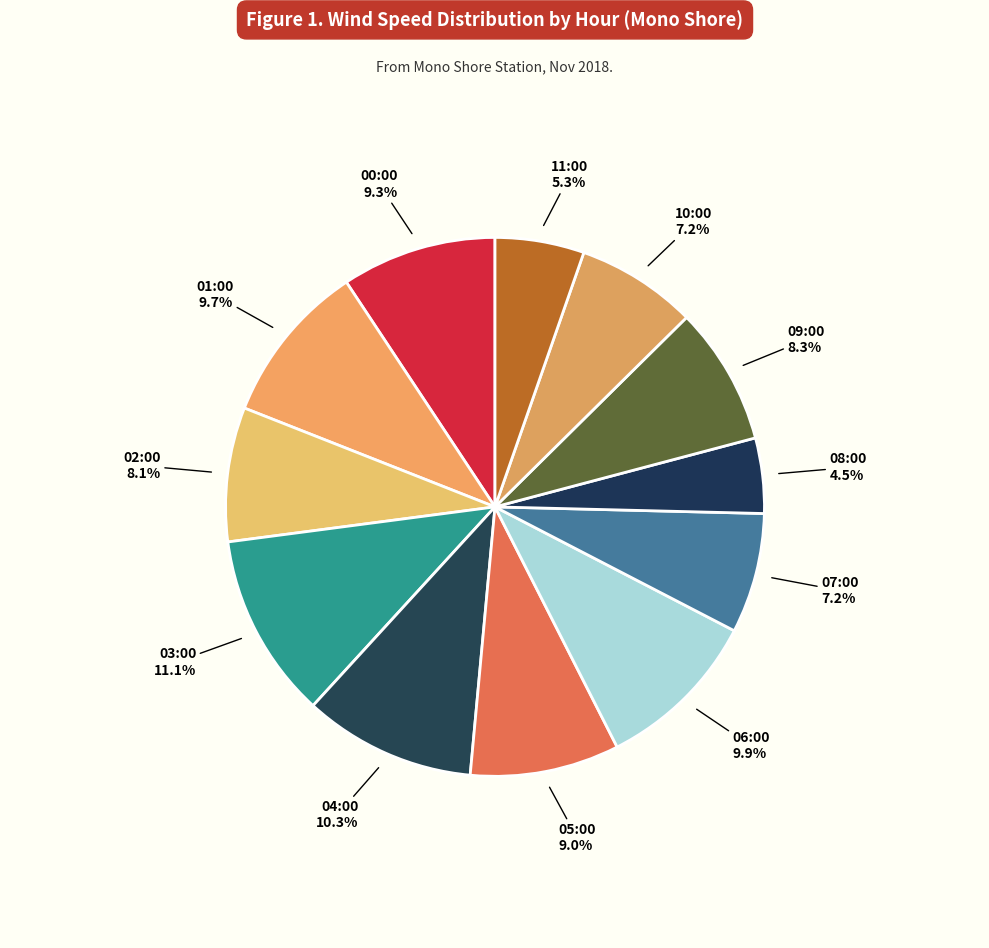

Is the sum of 07:00 and 10:00 greater than half?

No